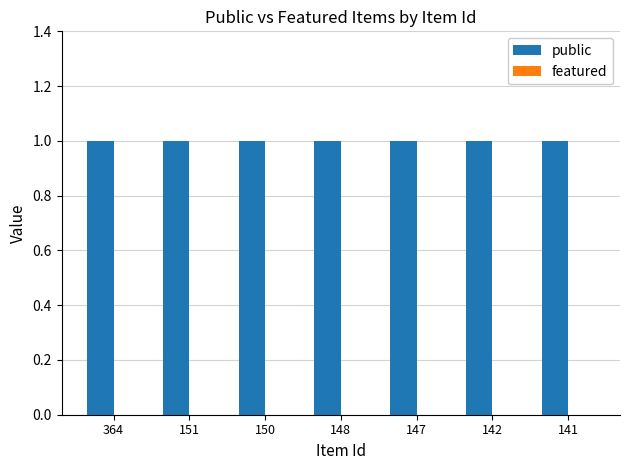

Which category has the lowest value across all series?

364